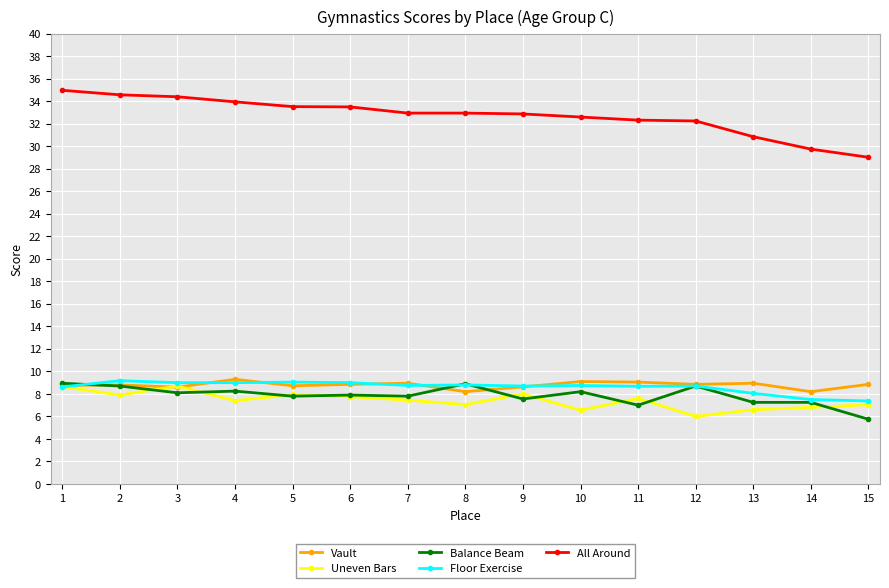

What is the value of the All Around point at the 3rd from the left?

34.4